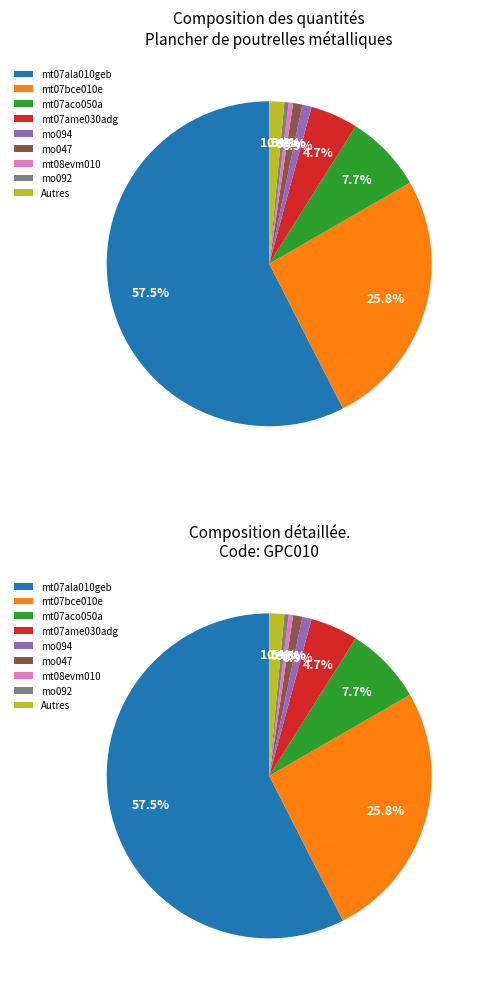

What is the largest slice in the pie chart?

mt07ala010geb